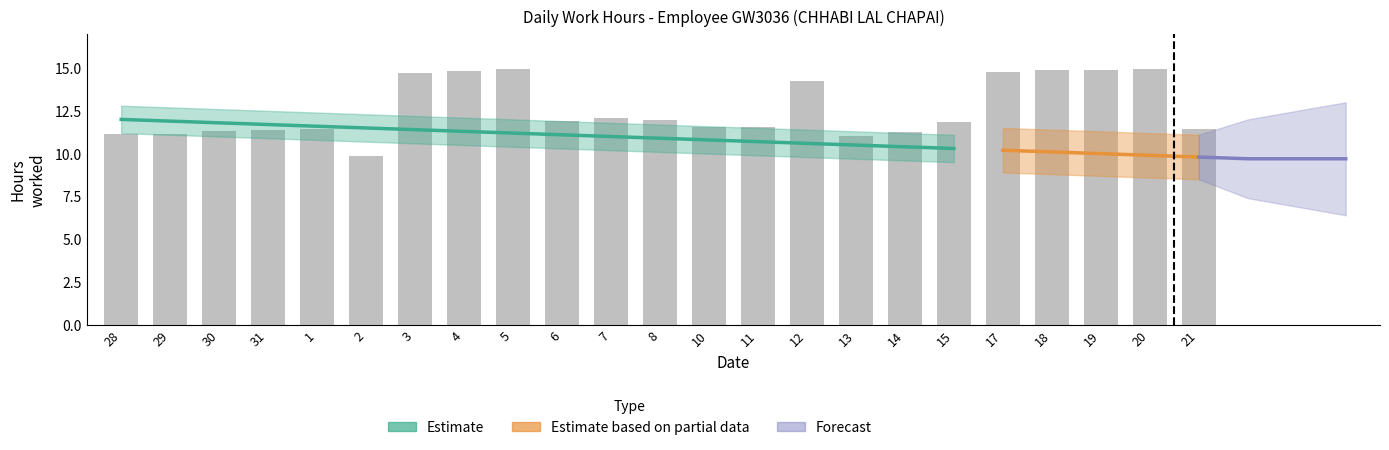

Are the bars horizontal?

No